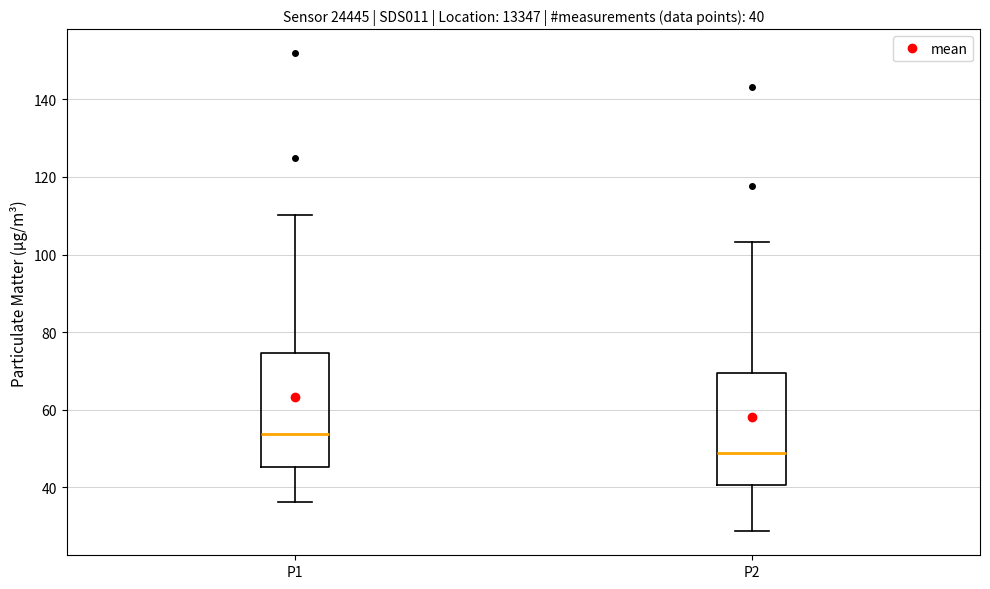

Which box's median line is the lowest?

P2